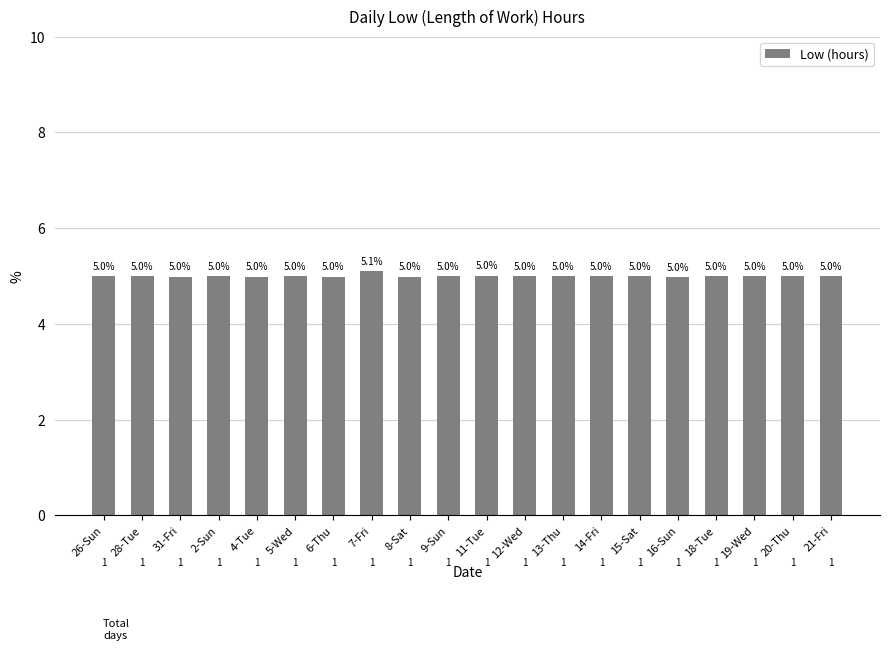

Which category has the highest value across all series?

7-Fri